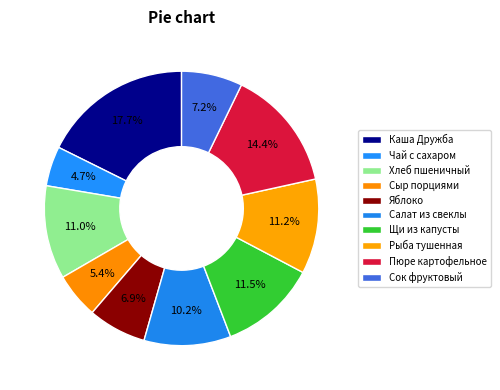

Do Салат из свеклы and Каша Дружба together represent more than half of the pie?

No